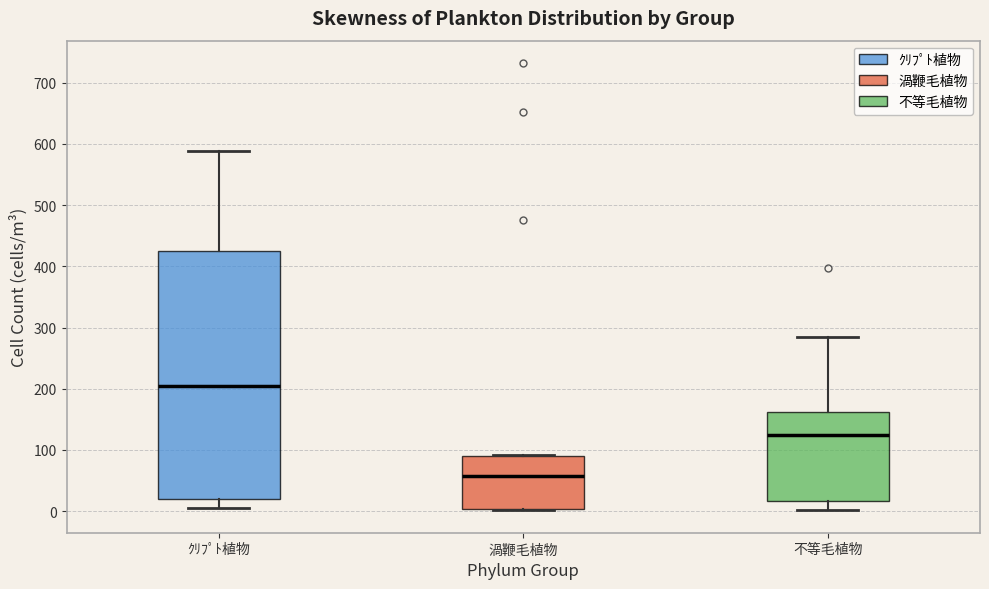

Reading left to right, read every box against the y-axis: the position of its median line, the range the box covers, and the ends of its whiskers. The values are not printed on the chart, so give them approximately, as read against the axis.

ｸﾘﾌﾟﾄ植物: median 200, box 20 to 430, whiskers 0 to 590
渦鞭毛植物: median 60, box 0 to 90, whiskers 0 to 90
不等毛植物: median 120, box 20 to 160, whiskers 0 to 280